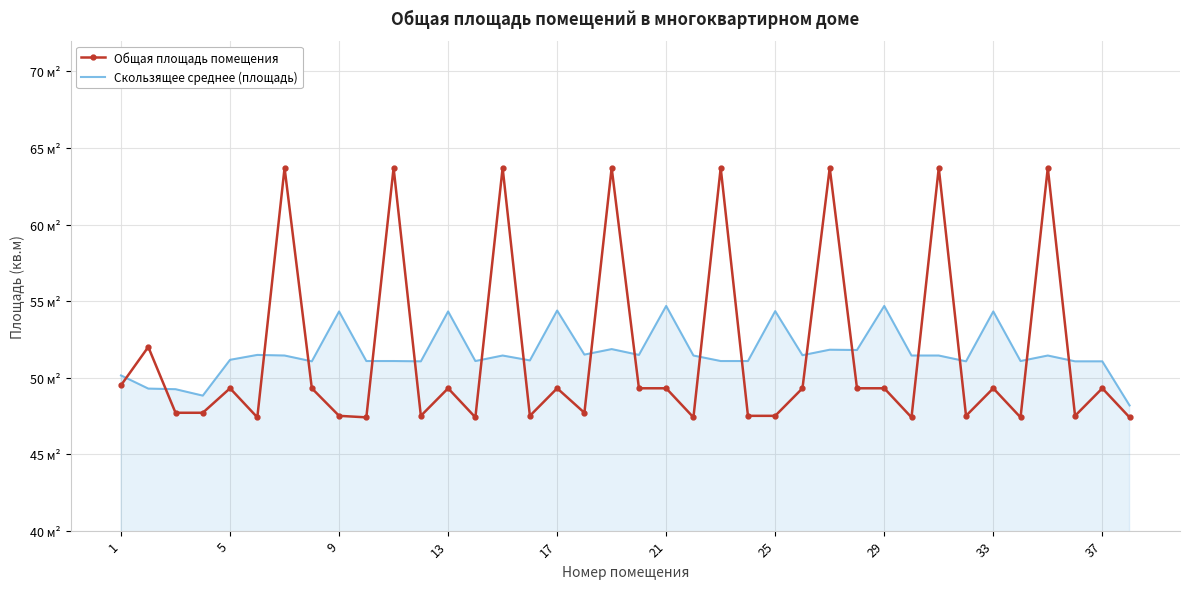

What are all the series names shown in the legend?

Общая площадь помещения, Скользящее среднее (площадь)